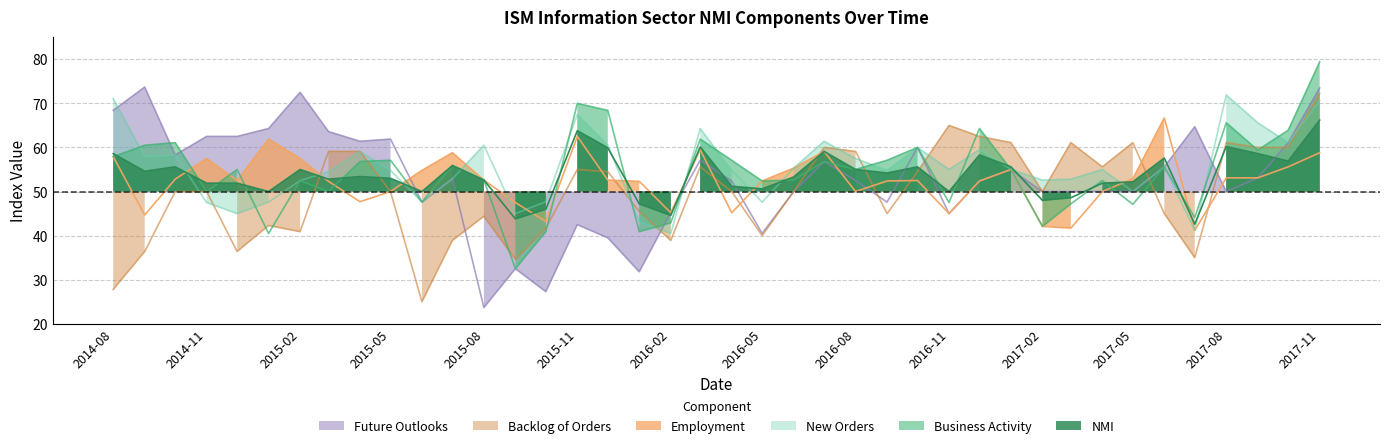

True or false: NMI has more than 2 points higher than both neighbors.

True